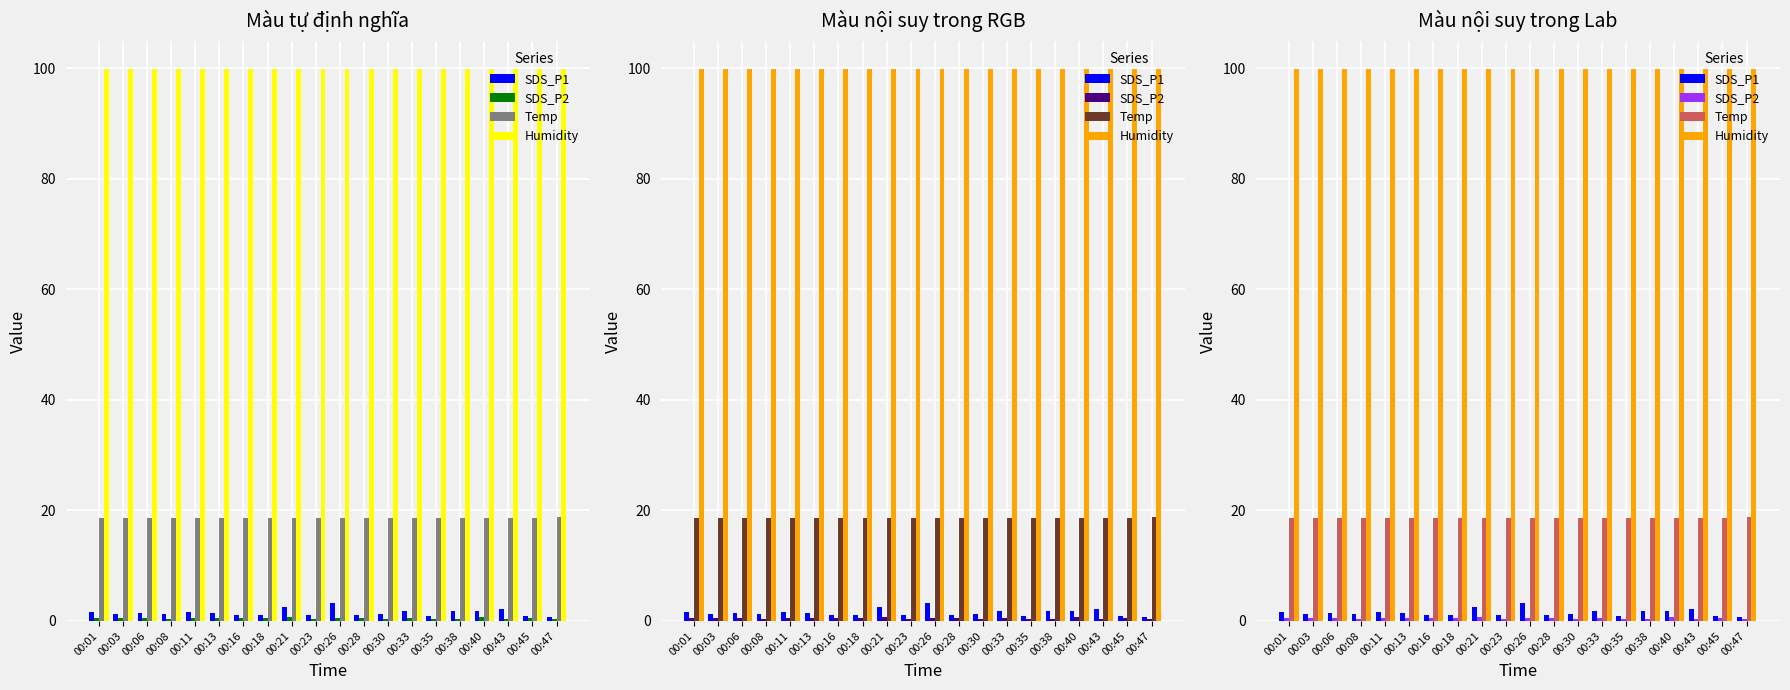

What is the total value across all series at 00:06?

120.5